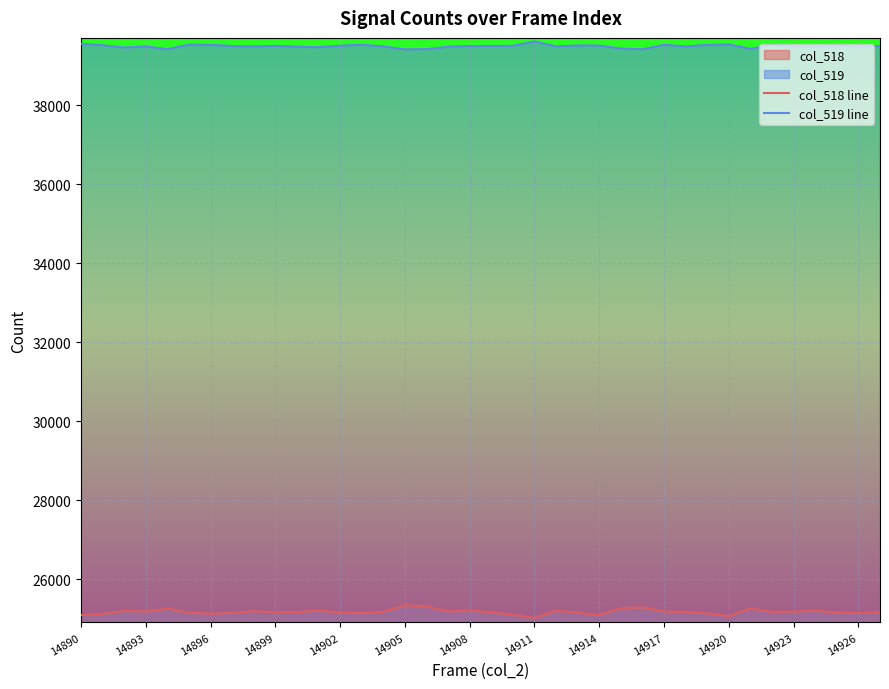

In col_518 line, how many points are higher than both neighbors (excluding endpoints)?

10